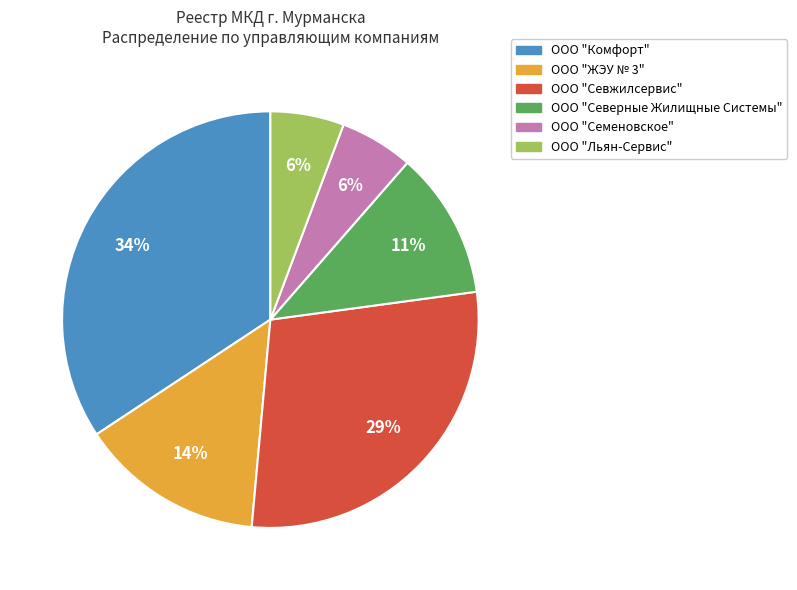

What percentage is the ООО "Льян-Сервис" slice, to the nearest percent?

6%